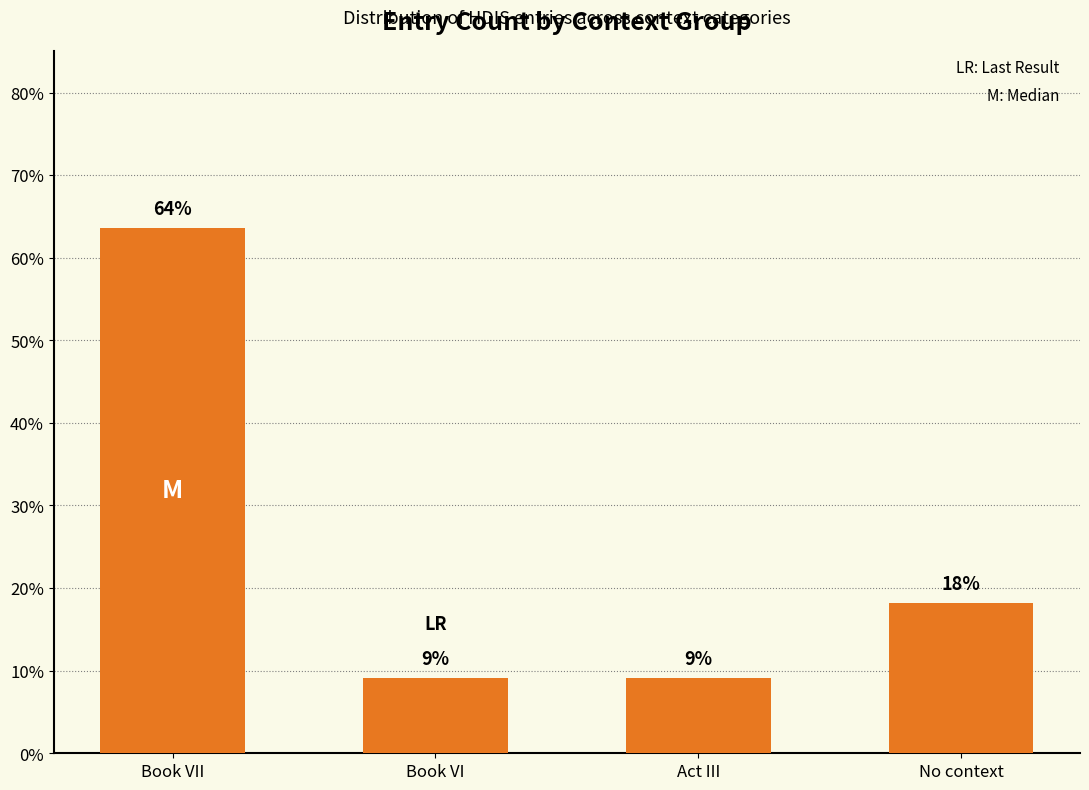

Is it true that the value at Act III is 9.1?

True